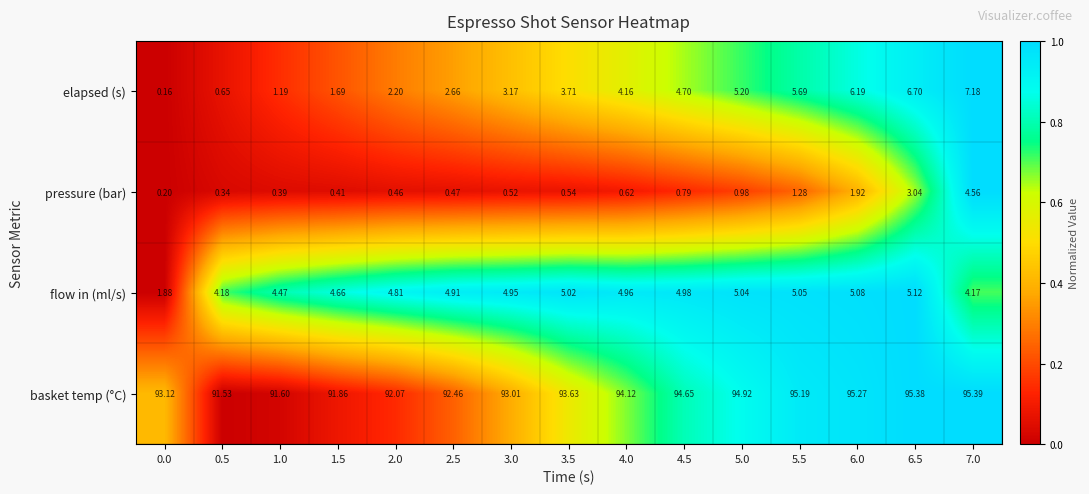

Which series changed the most between 2.5 and 6.0?

elapsed (s)